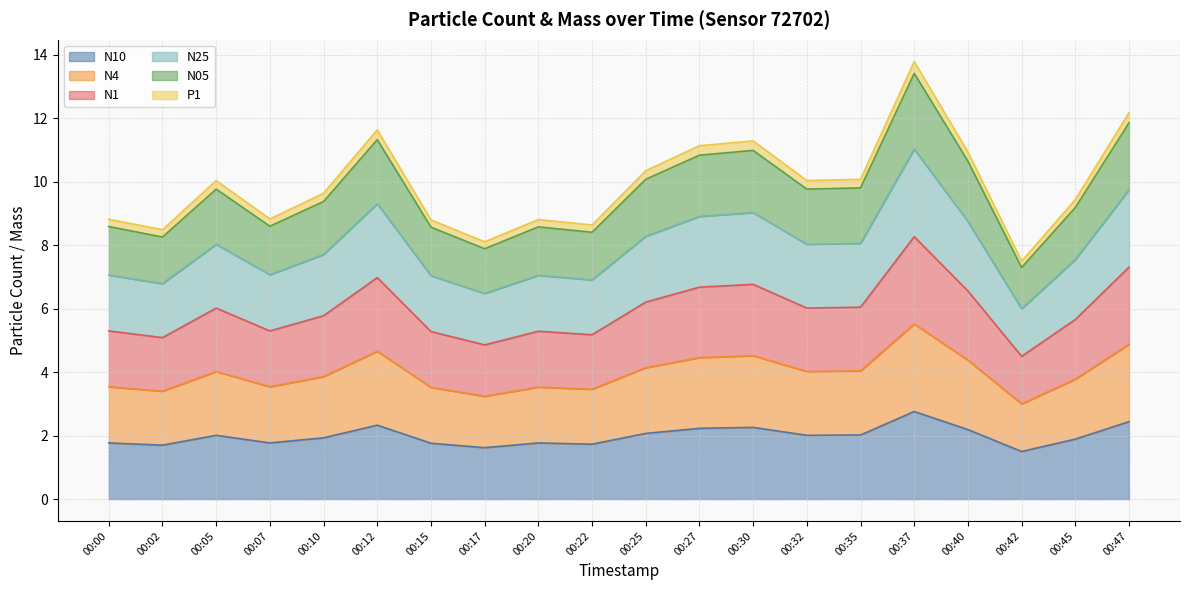

What are all the series names shown in the legend?

N10, N4, N1, N25, N05, P1